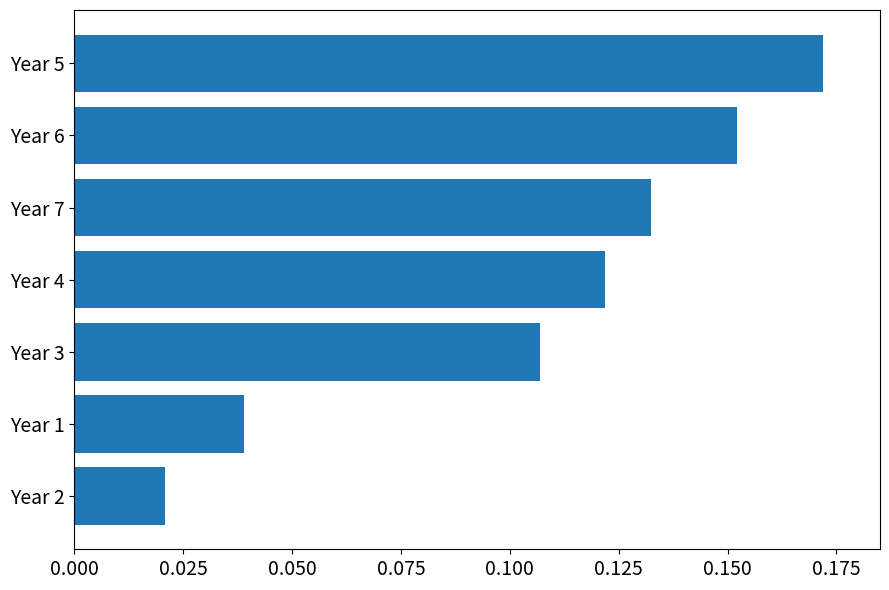

List the labels in order of value, largest first.

Year 5, Year 6, Year 7, Year 4, Year 3, Year 1, Year 2